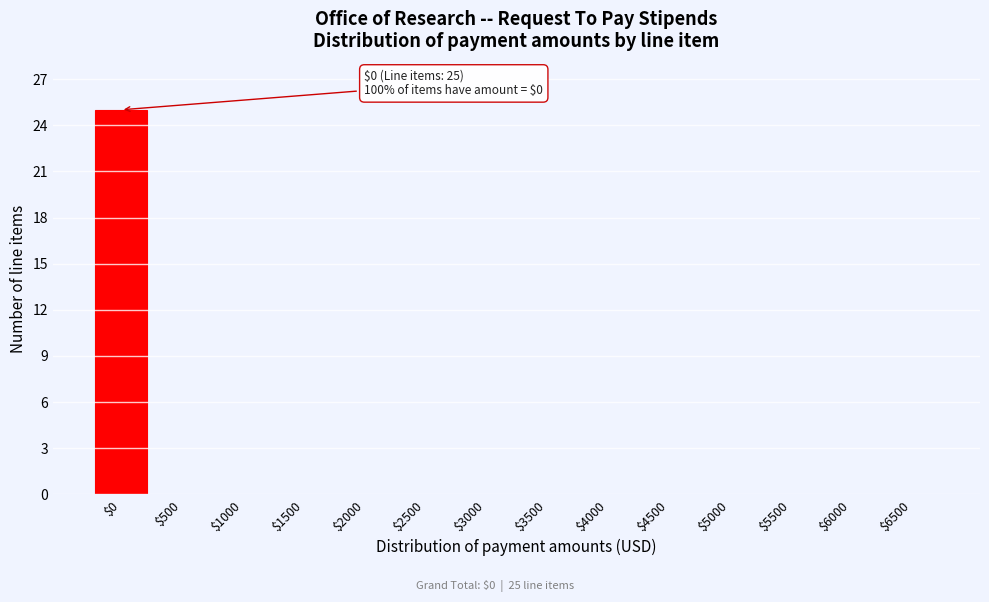

The value at $500 is -10. True or false?

False